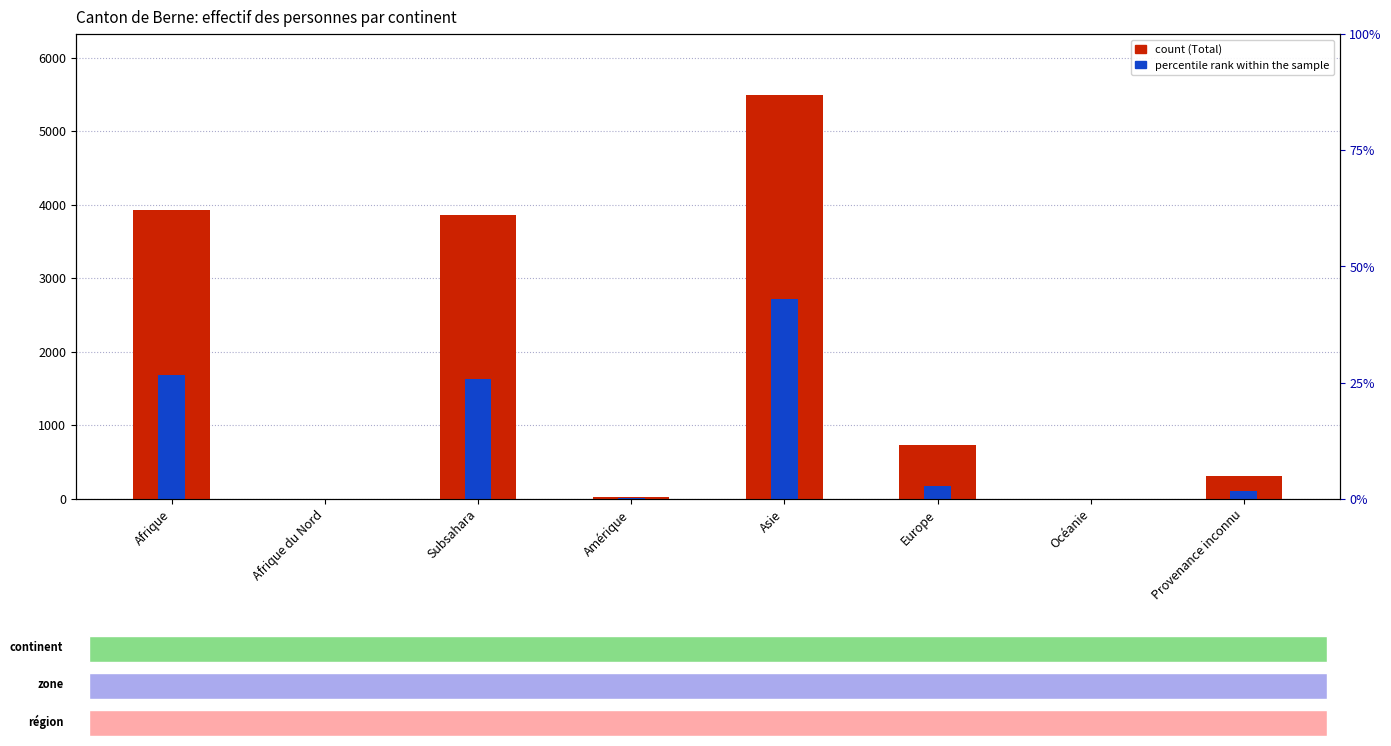

What is the value of the Total des personnes bar at the 6th from the left?

729